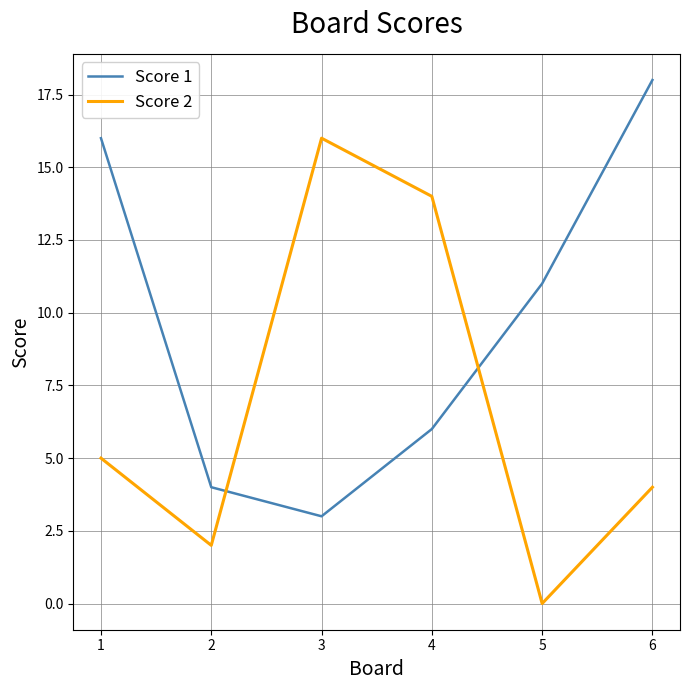

What is the difference between the second highest and minimum values in the Score 1 series?

13